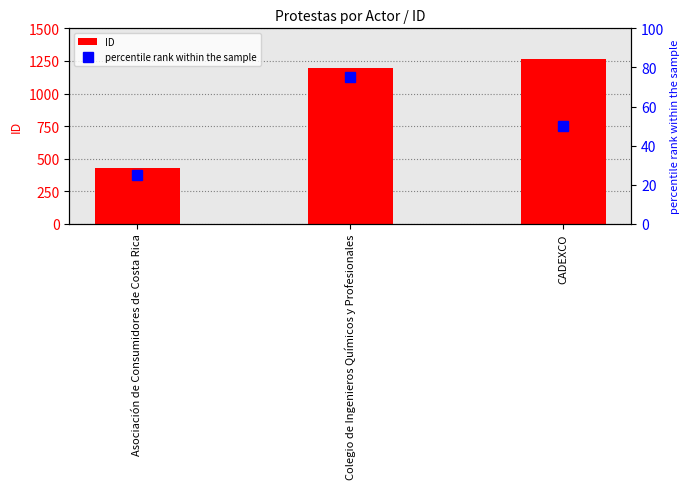

True or false: ID has a value of 1193 at Colegio de Ingenieros Químicos y Profesionales.

True